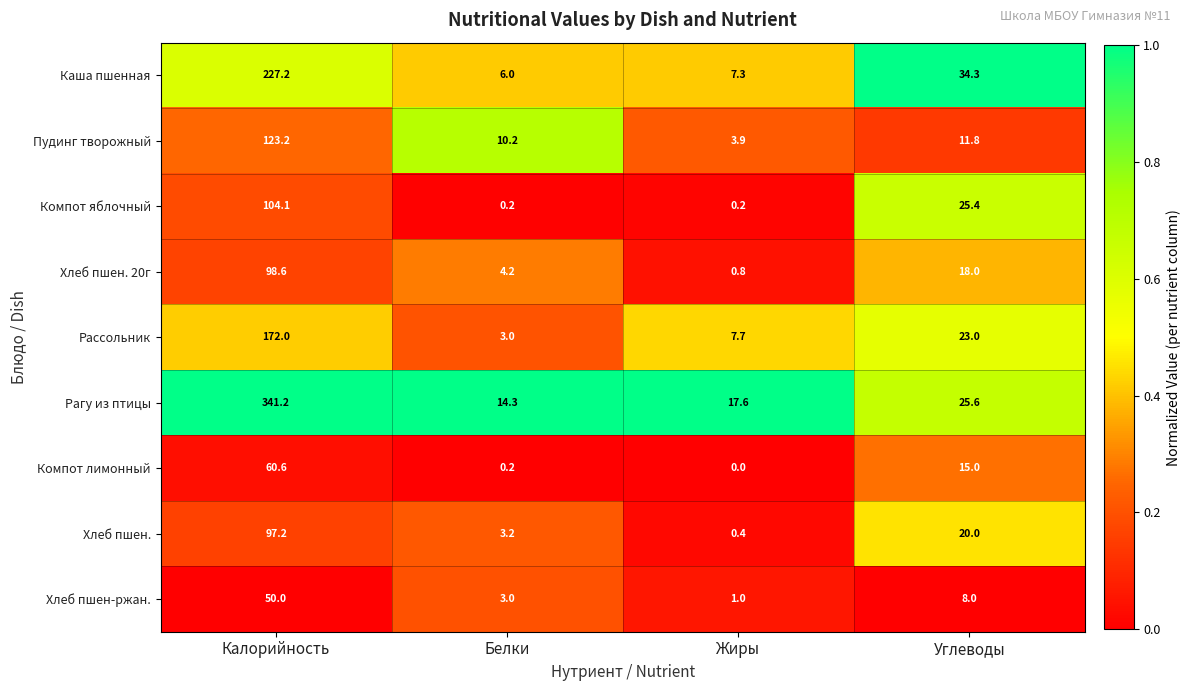

What is the sum of the Хлеб пшен. values at Жиры and Углеводы?

20.4